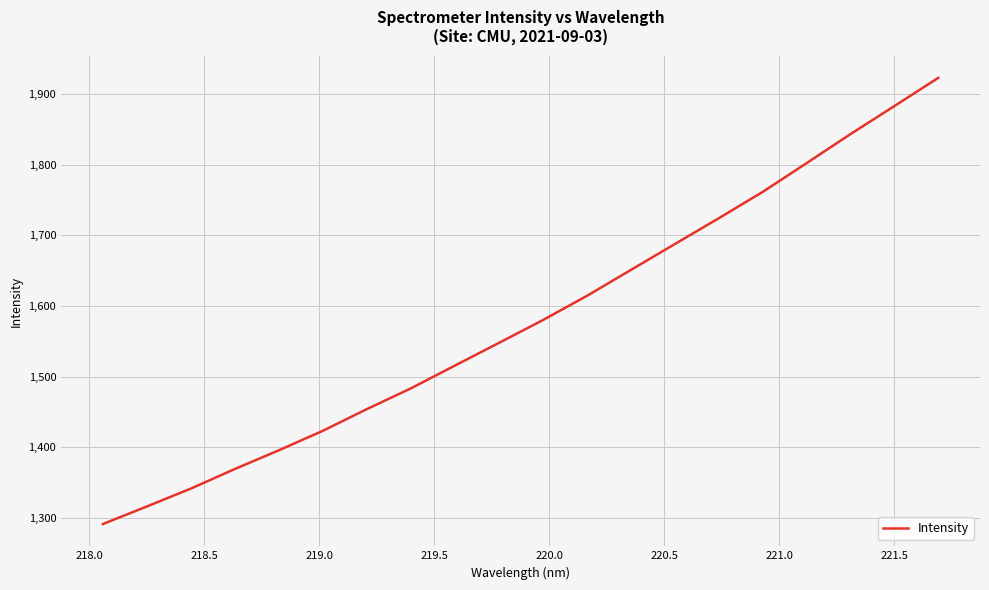

What is the smallest value displayed?

1291.2